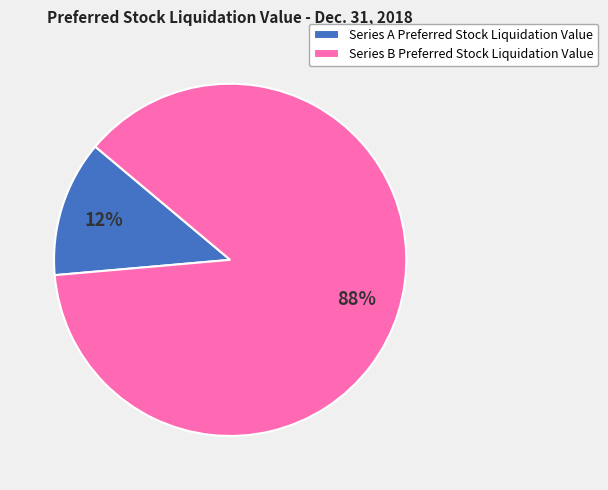

Which slice is the smallest?

Series A Preferred Stock Liquidation Value